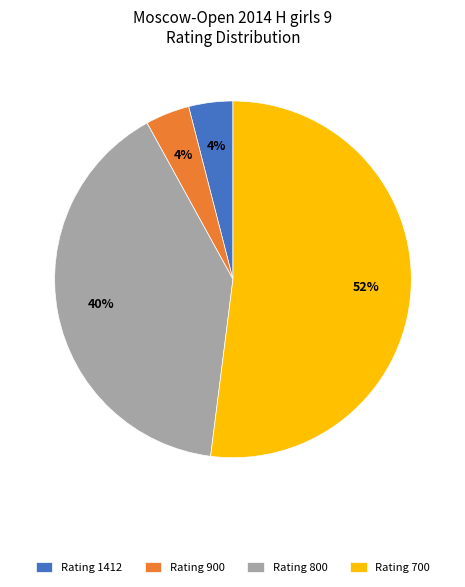

Count the number of slices in the pie.

4